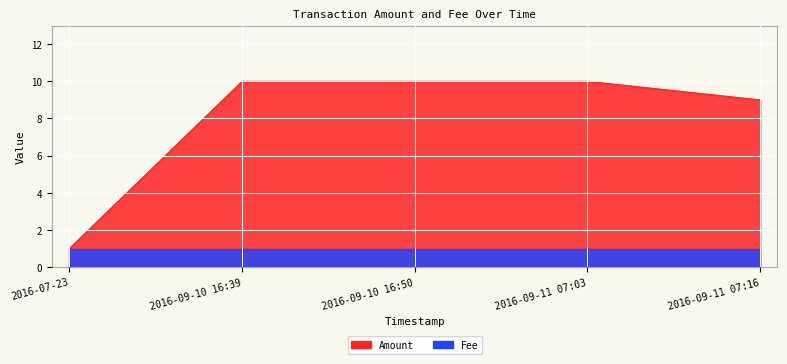

What is the difference between the maximum and minimum values?

9